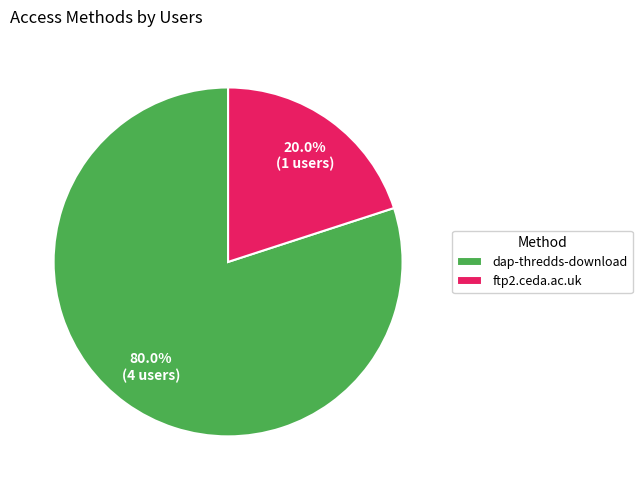

How many segments does this pie chart have?

2